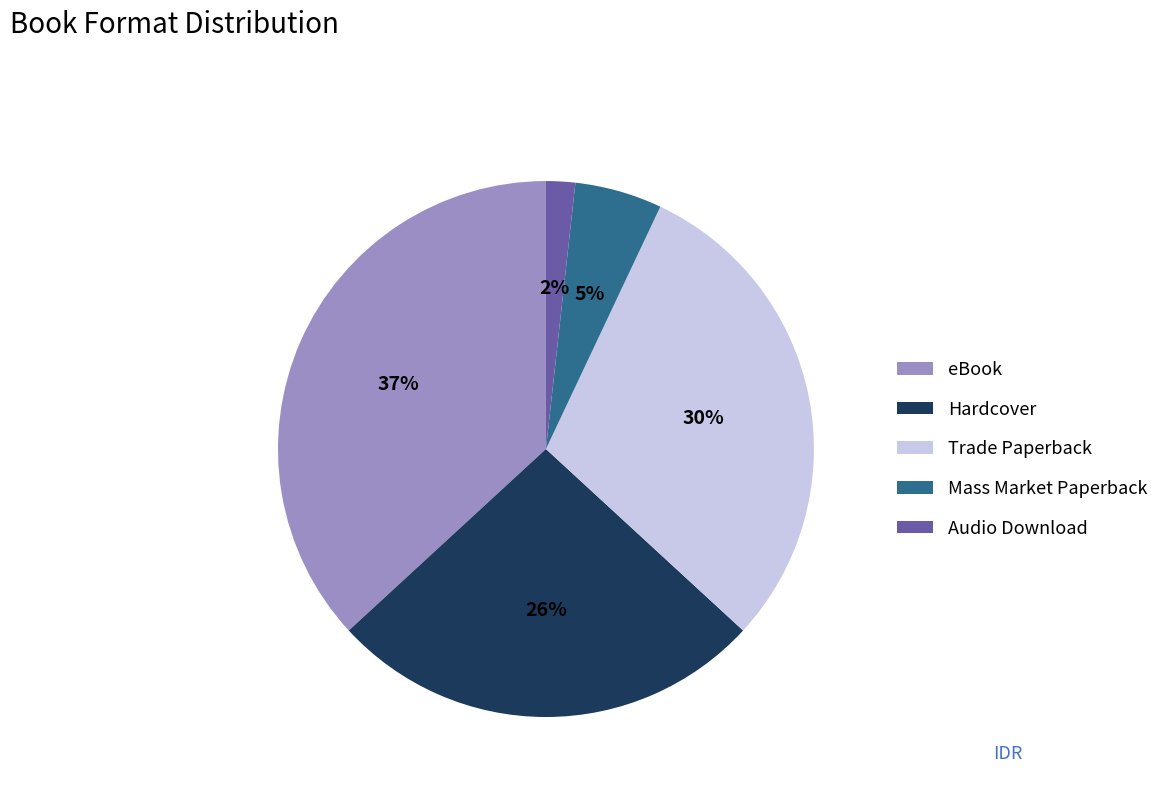

The Mass Market Paperback slice represents 5% of the pie. True or false?

True